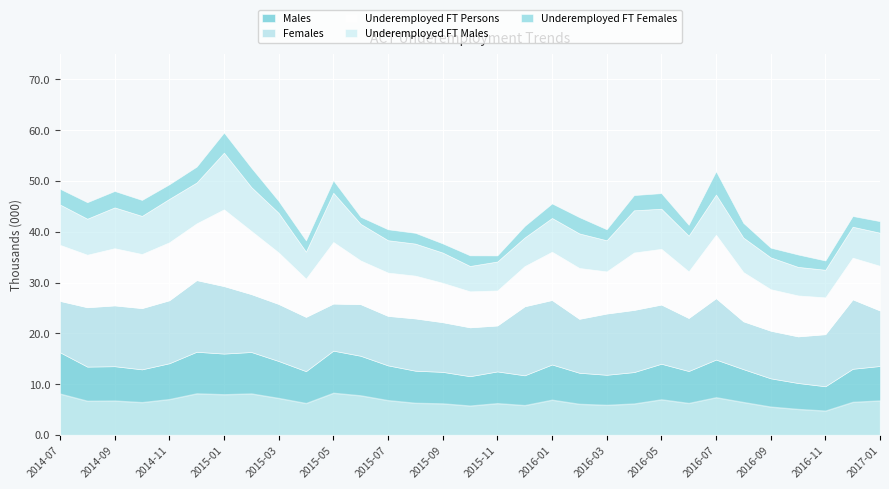

Read the Underemployed FT Males value at 2015-12.

5.6